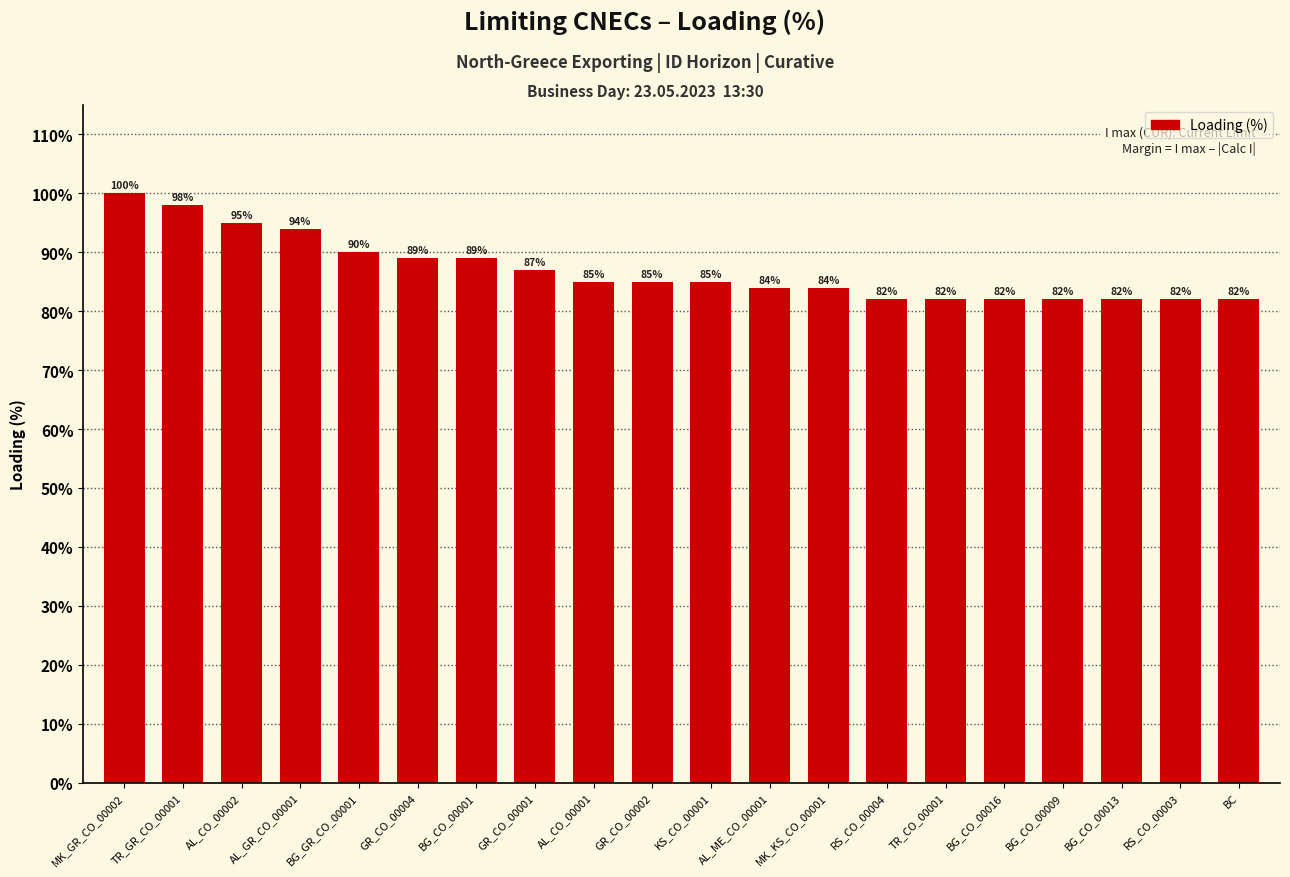

At which label does the data first exceed 85?

MK_GR_CO_00002